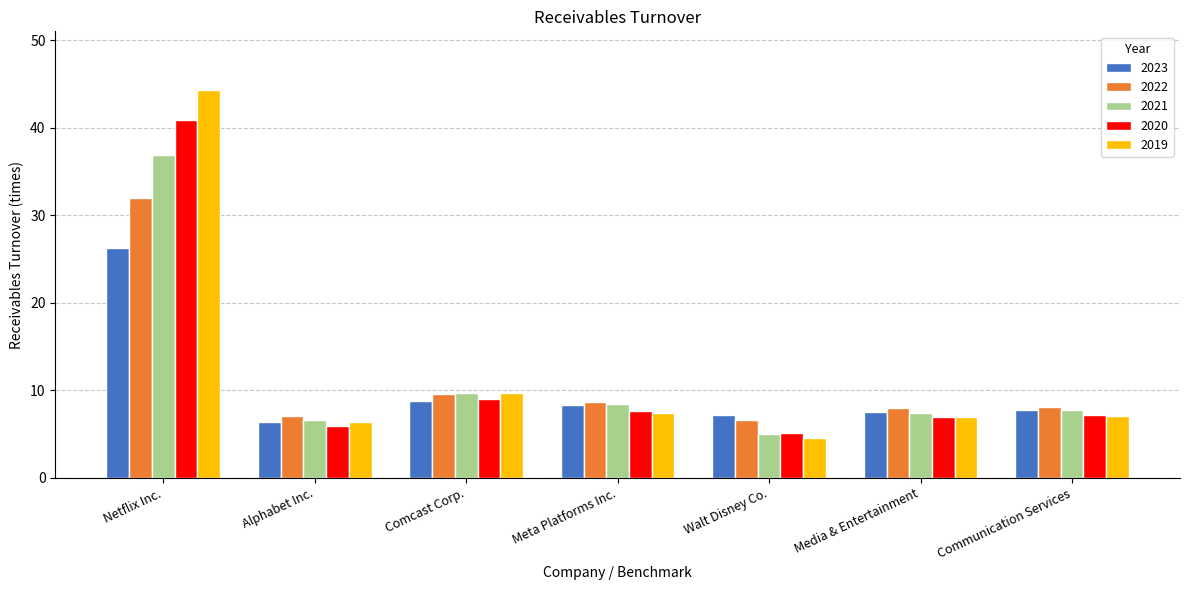

What is the lowest value of the 2023 series?

6.4